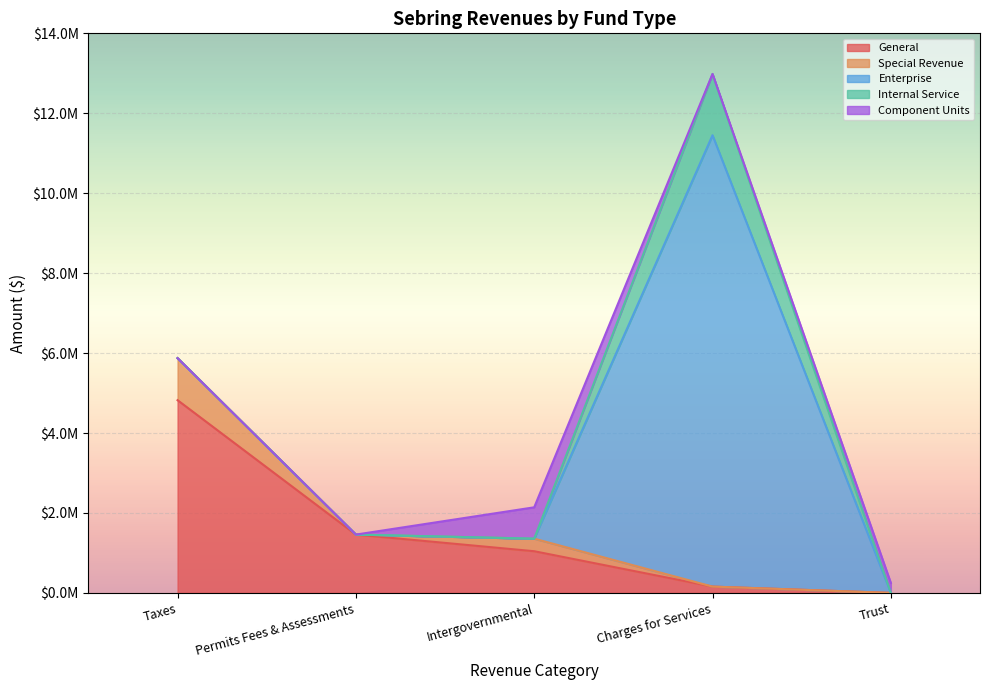

What is the value of the Enterprise point at the 4th from the left?

11293010